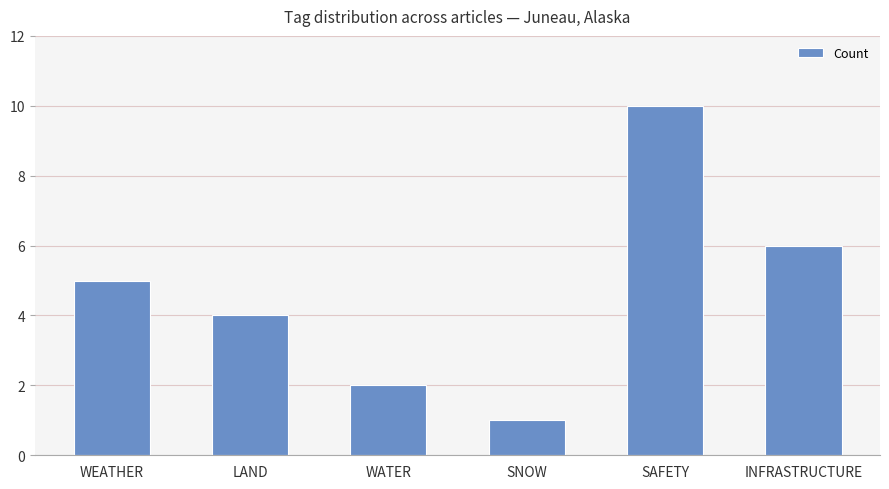

Reading left to right, transcribe all the data shown in this chart.

5	4	2	1	10	6